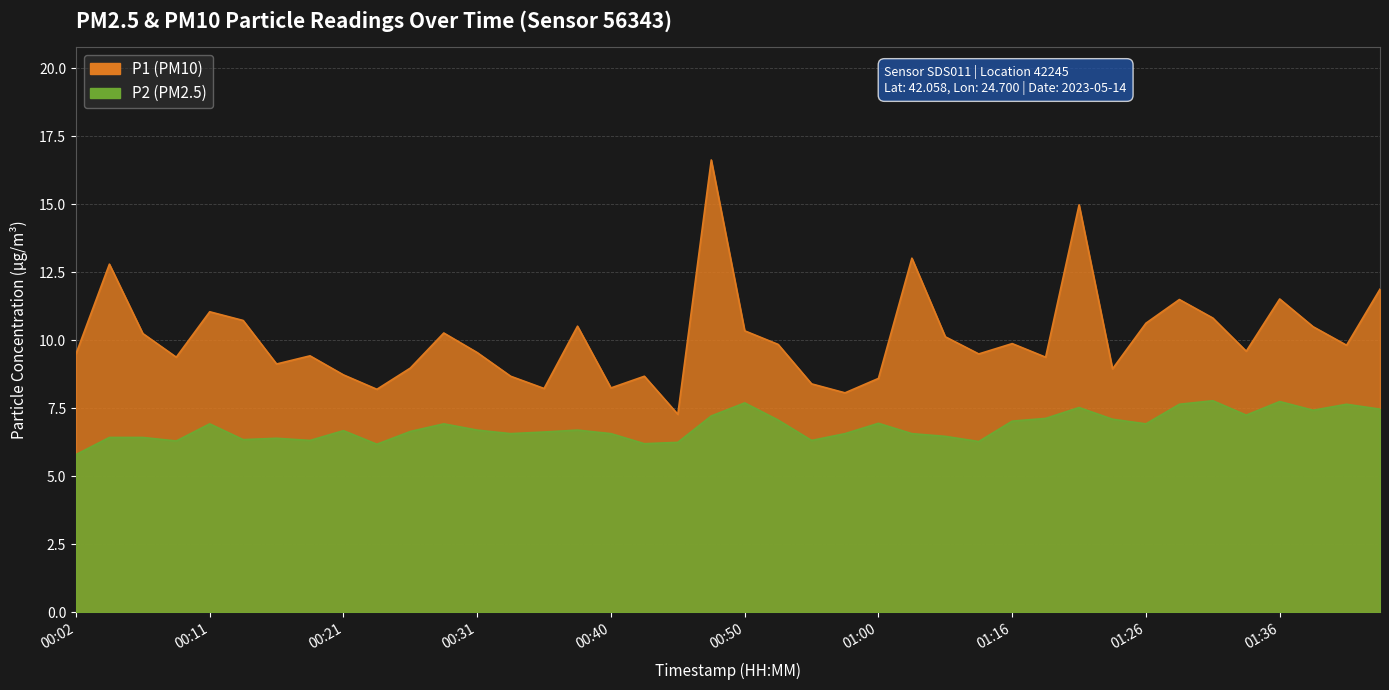

The P2 series shows 7.1 at 00:53. True or false?

True